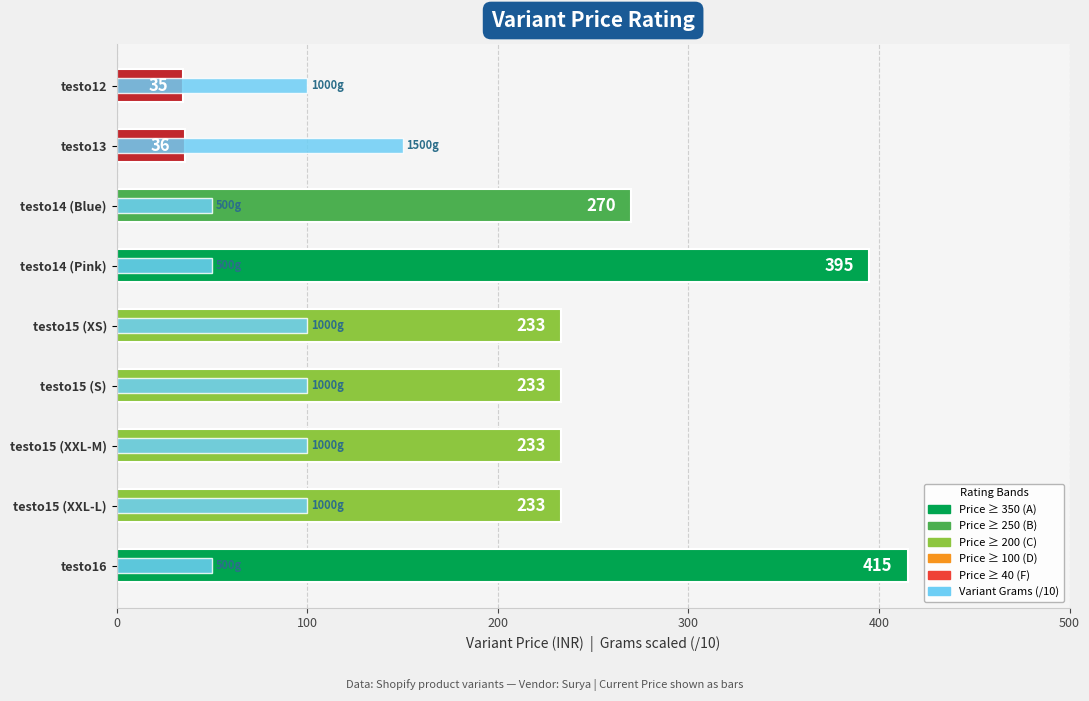

Which series has the largest total across all categories?

Variant Price